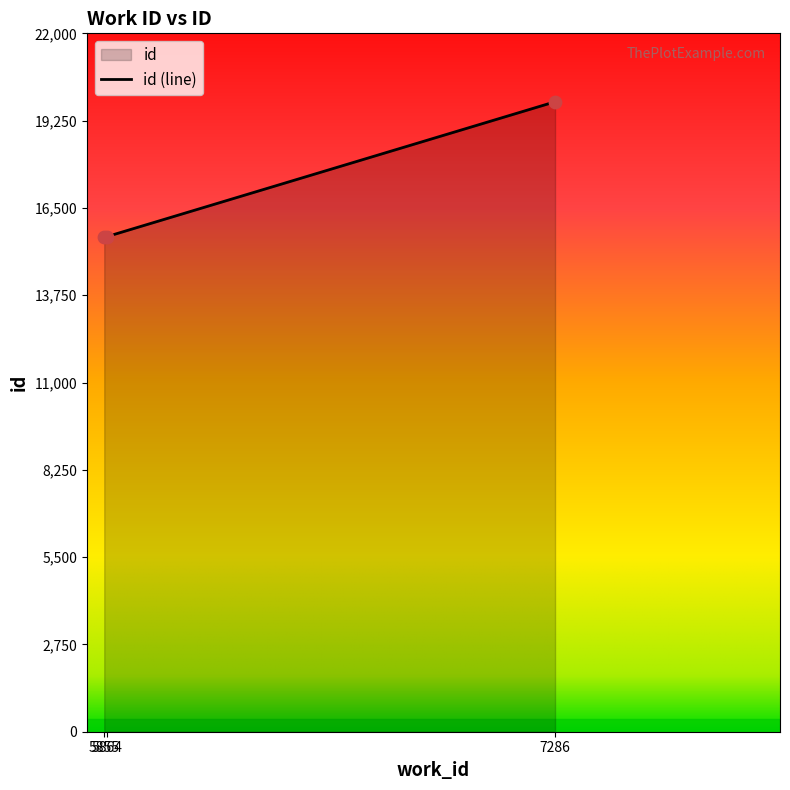

What is the change in value from 5855 to 5864?

+11